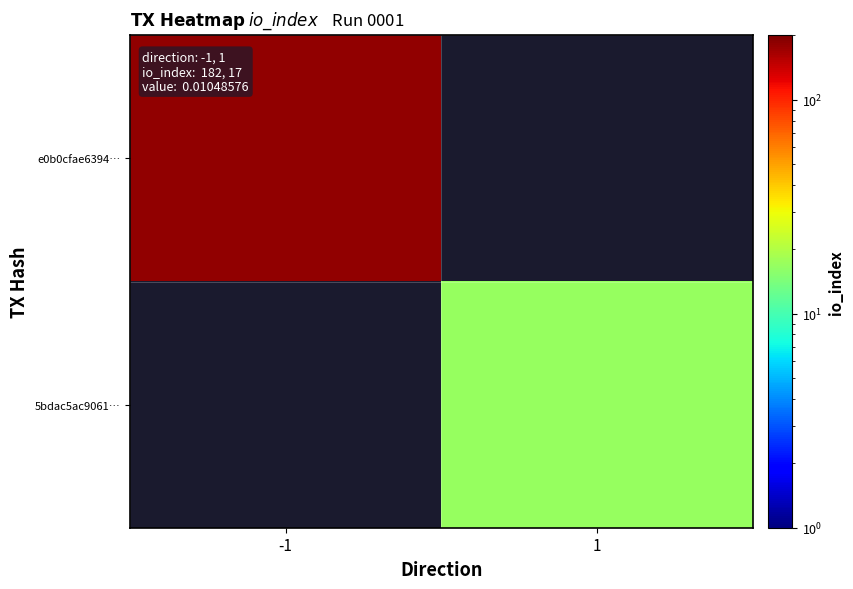

The e0b0cfae6394… series shows 265.5 at -1. True or false?

False